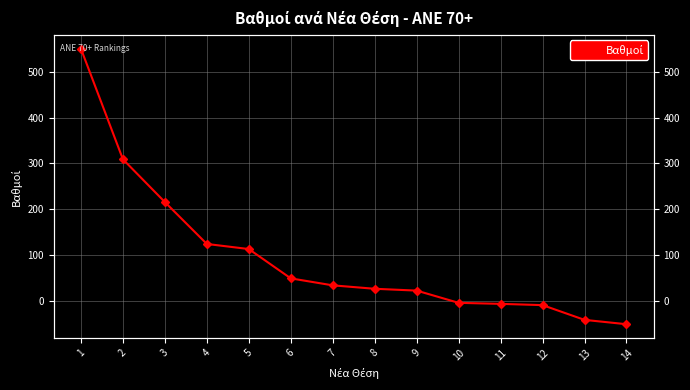

Which label corresponds to the largest value in the chart?

1